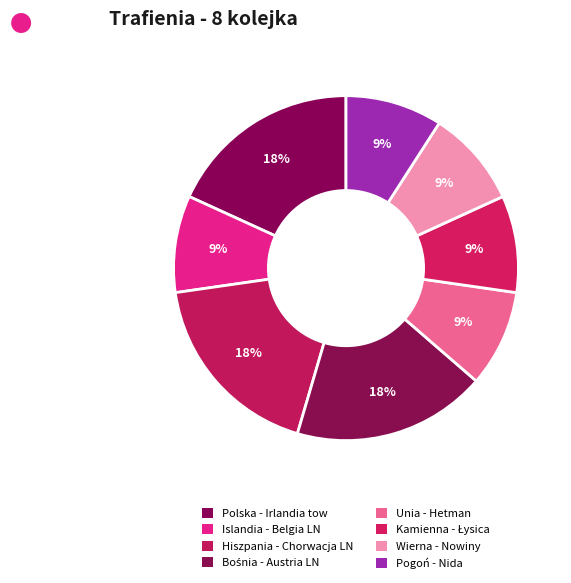

Count the number of slices in the pie.

8